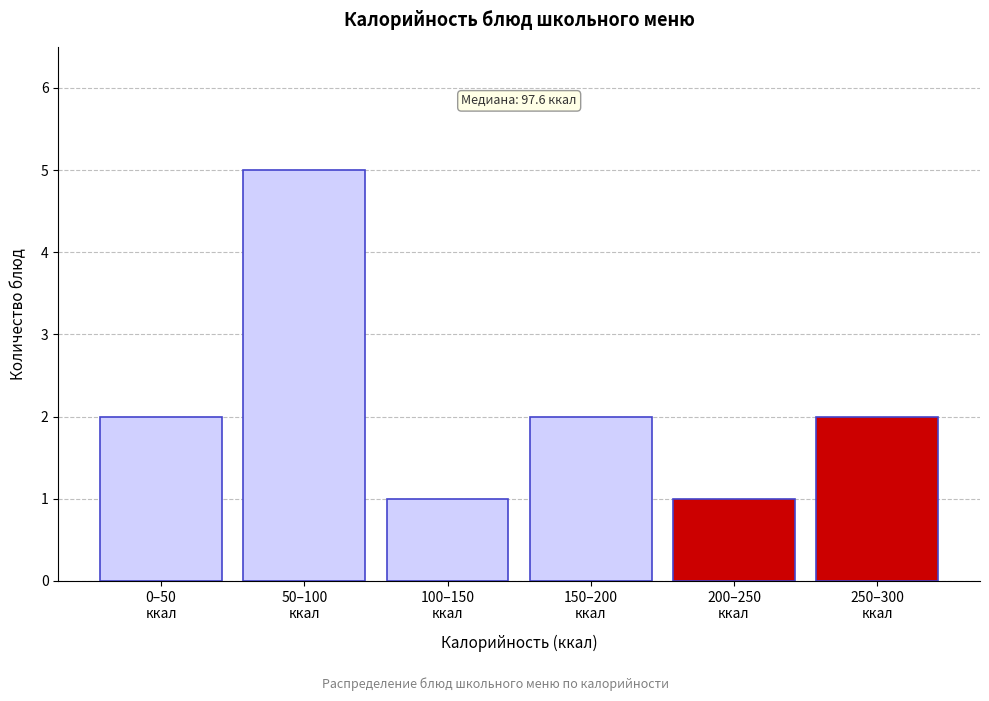

Reading left to right, transcribe all the data shown in this chart.

2	5	1	2	1	2